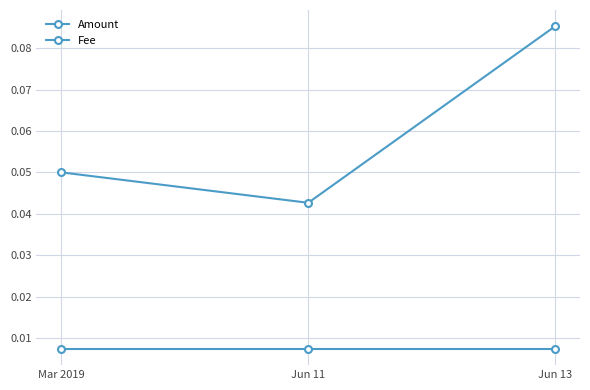

Reading left to right, transcribe all the data shown in this chart.

Amount: 0.1	0.0	0.1
Fee: 0.0	0.0	0.0